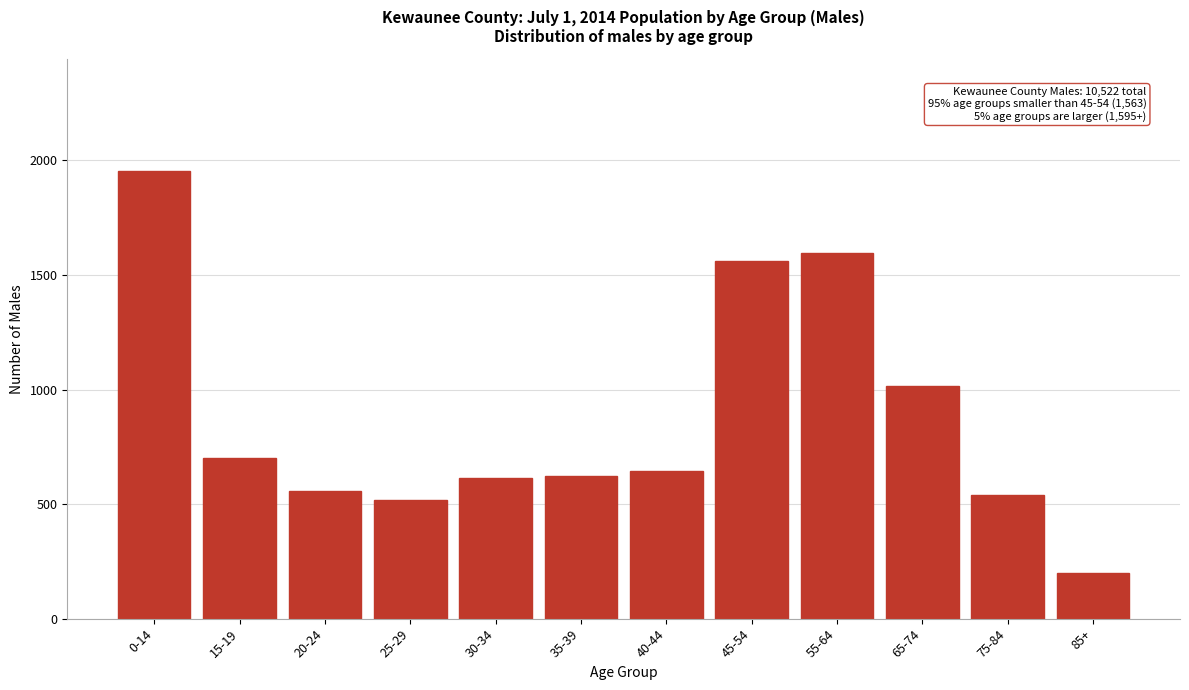

Reading left to right, extract all data points from this chart.

1955	703	555	519	613	623	646	1563	1595	1014	538	198